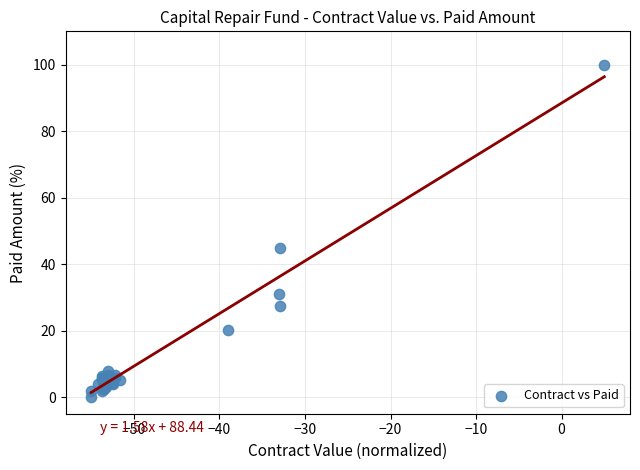

What Y value in the scatter plot is closest to 50?

44.8